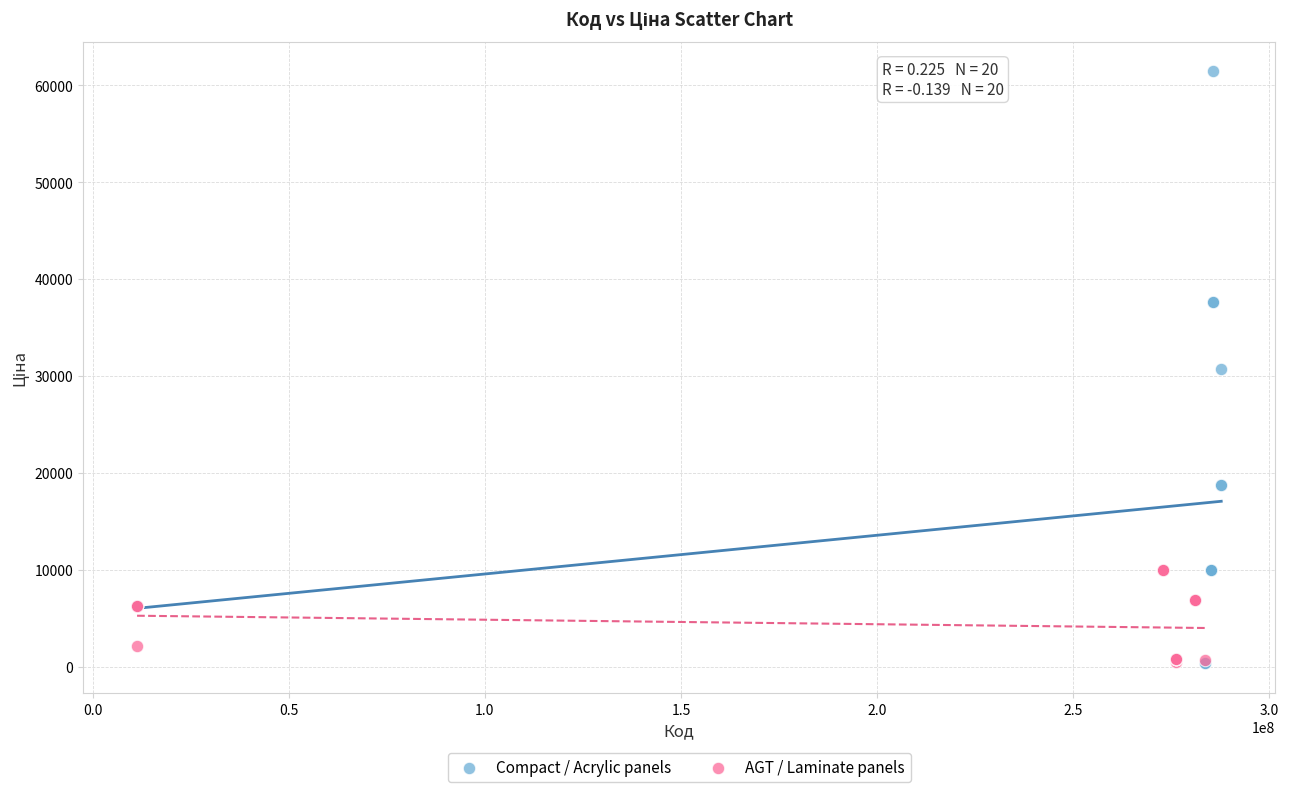

Which series has the widest spread of Y values?

Compact / Acrylic panels